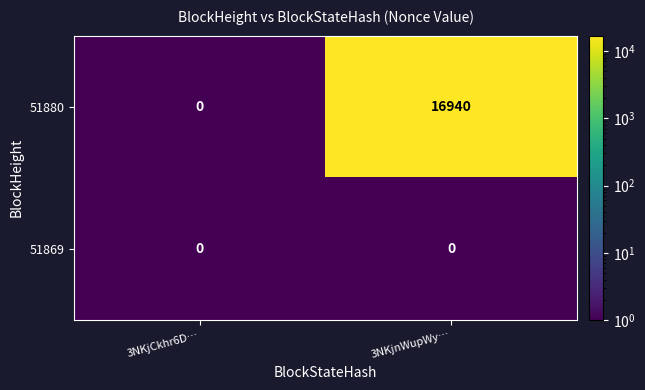

At 3NKjnWupWy…, list the series in order from smallest to largest.

51869, 51880